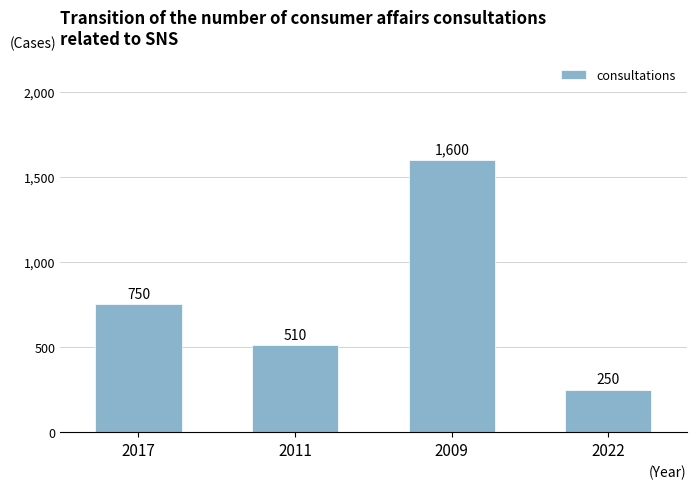

Are the bars horizontal?

No